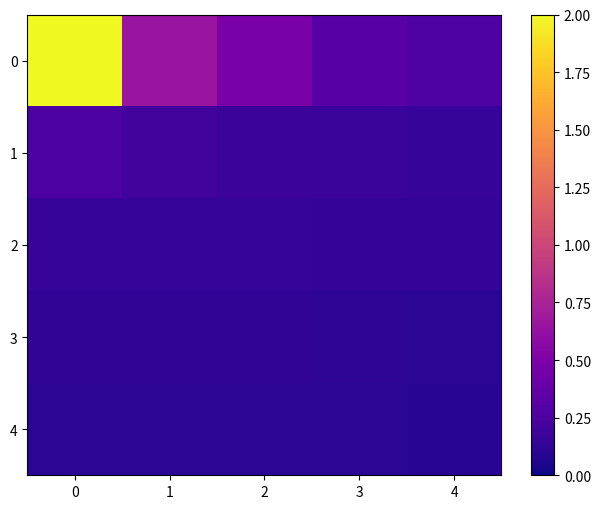

Reading left to right, extract all data points from this chart.

0: 0=2.0	1=0.6	2=0.5	3=0.3	4=0.3
1: 0=0.3	1=0.2	2=0.2	3=0.2	4=0.2
2: 0=0.2	1=0.2	2=0.1	3=0.1	4=0.1
3: 0=0.1	1=0.1	2=0.1	3=0.1	4=0.1
4: 0=0.1	1=0.1	2=0.1	3=0.1	4=0.1